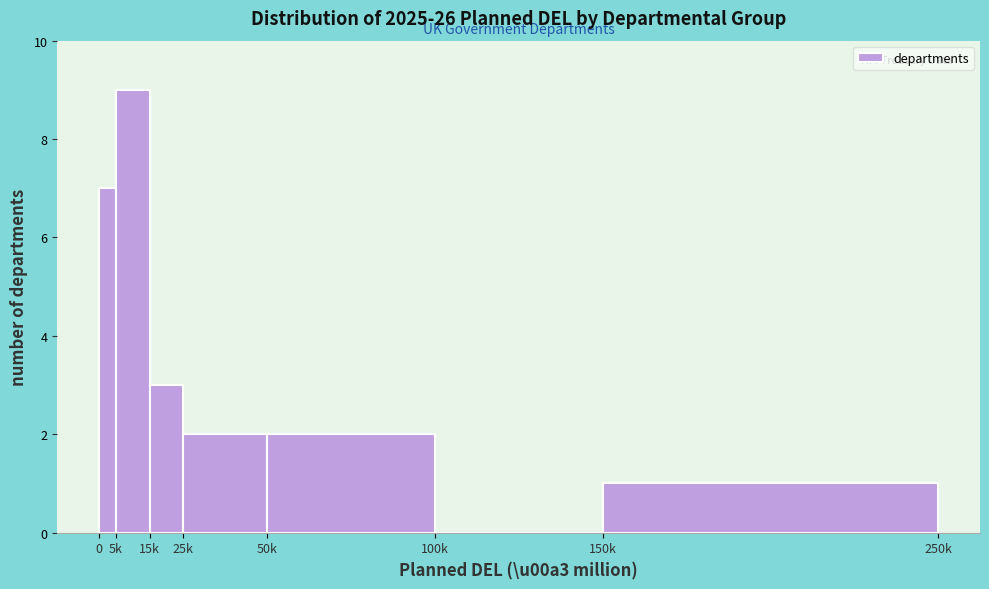

Reading left to right, transcribe all the data shown in this chart.

0=7	5k=9	15k=3	25k=2	50k=2	100k=0	150k=1